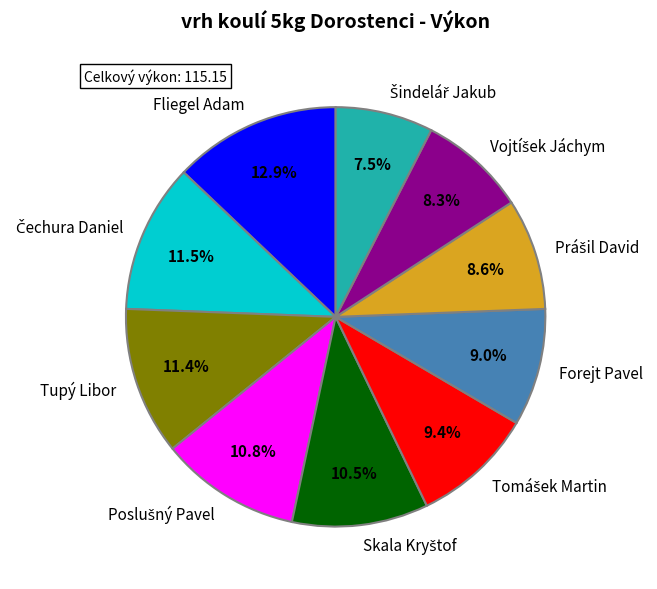

What percentage is the Fliegel Adam slice, to the nearest percent?

13%